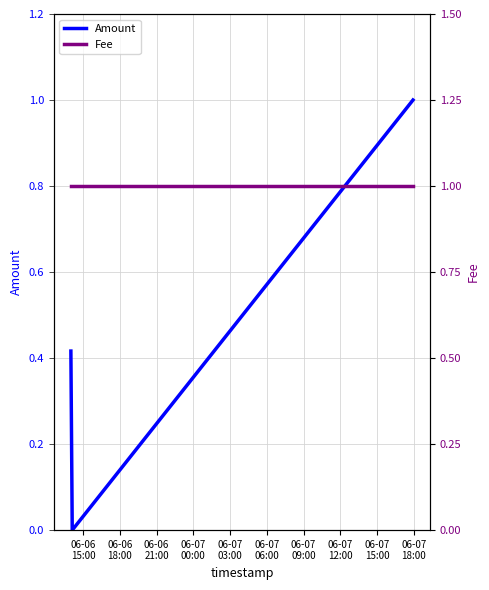

What is the maximum value shown in the chart?

1.0